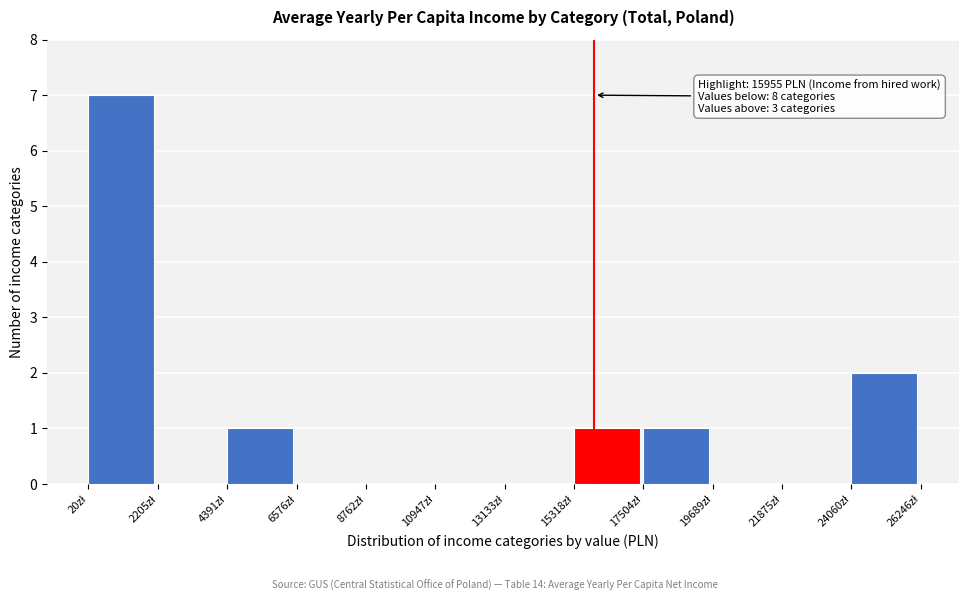

Over which range of the x-axis is the bar tallest?

0 to 2000